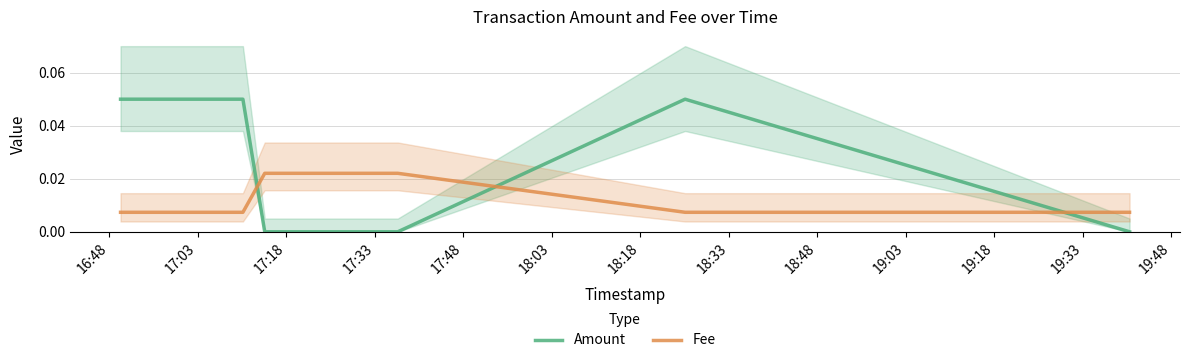

How many times do Fee and Amount cross each other?

3